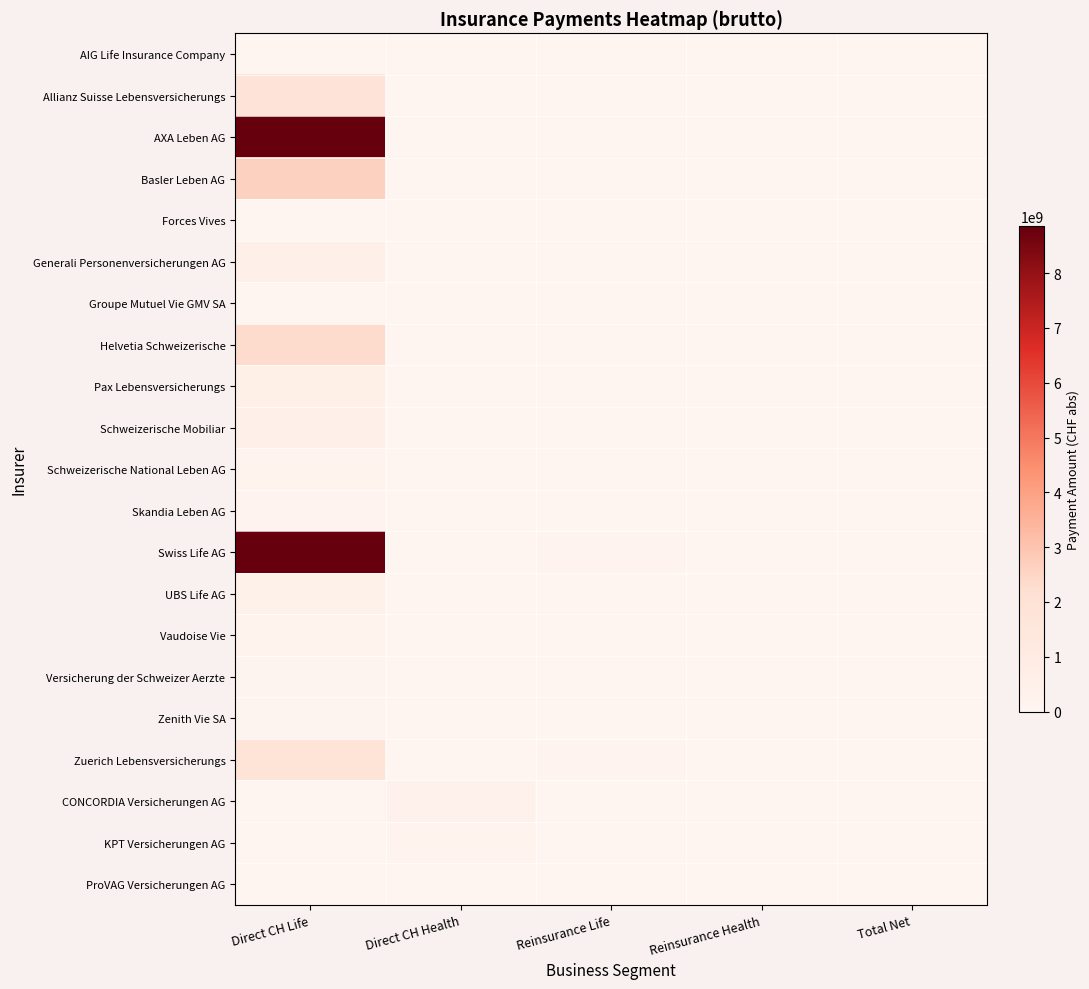

Reading left to right, what are all the values shown in this chart?

AIG Life Insurance Company: Direct CH Life=18965224	Direct CH Health=0	Reinsurance Life=0	Reinsurance Health=0	Total Net=0
Allianz Suisse Lebensversicherungs: Direct CH Life=1707138093	Direct CH Health=0	Reinsurance Life=0	Reinsurance Health=0	Total Net=0
AXA Leben AG: Direct CH Life=8851548295	Direct CH Health=0	Reinsurance Life=1539715	Reinsurance Health=0	Total Net=0
Basler Leben AG: Direct CH Life=2648648187	Direct CH Health=0	Reinsurance Life=0	Reinsurance Health=0	Total Net=0
Forces Vives: Direct CH Life=31172731	Direct CH Health=0	Reinsurance Life=0	Reinsurance Health=0	Total Net=0
Generali Personenversicherungen AG: Direct CH Life=520635371	Direct CH Health=0	Reinsurance Life=146276	Reinsurance Health=0	Total Net=0
Groupe Mutuel Vie GMV SA: Direct CH Life=14541419	Direct CH Health=0	Reinsurance Life=0	Reinsurance Health=0	Total Net=0
Helvetia Schweizerische: Direct CH Life=2341913897	Direct CH Health=0	Reinsurance Life=972753	Reinsurance Health=0	Total Net=0
Pax Lebensversicherungs: Direct CH Life=625566857	Direct CH Health=0	Reinsurance Life=113970	Reinsurance Health=0	Total Net=0
Schweizerische Mobiliar: Direct CH Life=532283766	Direct CH Health=0	Reinsurance Life=0	Reinsurance Health=0	Total Net=0
Schweizerische National Leben AG: Direct CH Life=189378092	Direct CH Health=0	Reinsurance Life=0	Reinsurance Health=0	Total Net=0
Skandia Leben AG: Direct CH Life=164302888	Direct CH Health=0	Reinsurance Life=0	Reinsurance Health=0	Total Net=0
Swiss Life AG: Direct CH Life=8847796120	Direct CH Health=0	Reinsurance Life=167758466	Reinsurance Health=0	Total Net=0
UBS Life AG: Direct CH Life=409362915	Direct CH Health=0	Reinsurance Life=0	Reinsurance Health=0	Total Net=0
Vaudoise Vie: Direct CH Life=183601111	Direct CH Health=0	Reinsurance Life=2473023	Reinsurance Health=0	Total Net=0
Versicherung der Schweizer Aerzte: Direct CH Life=76826273	Direct CH Health=0	Reinsurance Life=0	Reinsurance Health=0	Total Net=0
Zenith Vie SA: Direct CH Life=39879018	Direct CH Health=0	Reinsurance Life=0	Reinsurance Health=0	Total Net=0
Zuerich Lebensversicherungs: Direct CH Life=1818368450	Direct CH Health=0	Reinsurance Life=142736049	Reinsurance Health=0	Total Net=0
CONCORDIA Versicherungen AG: Direct CH Life=0	Direct CH Health=351666619	Reinsurance Life=0	Reinsurance Health=0	Total Net=0
KPT Versicherungen AG: Direct CH Life=0	Direct CH Health=191618850	Reinsurance Life=0	Reinsurance Health=0	Total Net=0
ProVAG Versicherungen AG: Direct CH Life=0	Direct CH Health=12888949	Reinsurance Life=0	Reinsurance Health=0	Total Net=0